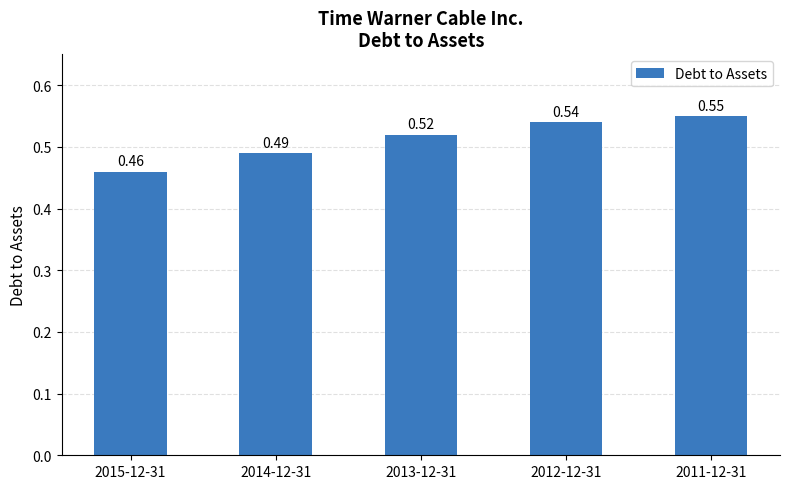

Rank the categories by value from highest to lowest.

2011-12-31, 2012-12-31, 2013-12-31, 2014-12-31, 2015-12-31